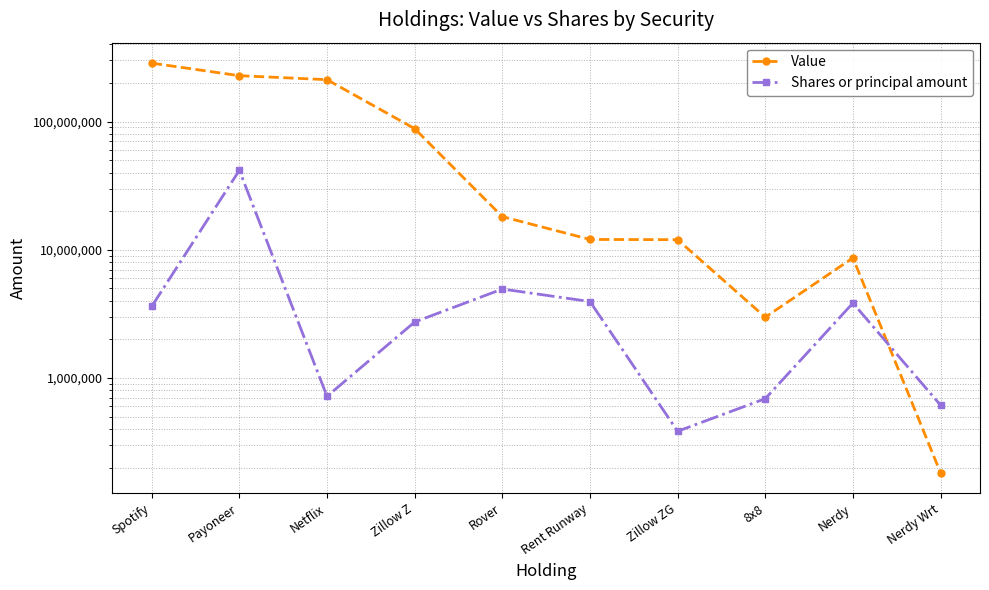

What is the spread (max minus min) of values at Spotify?

282044302